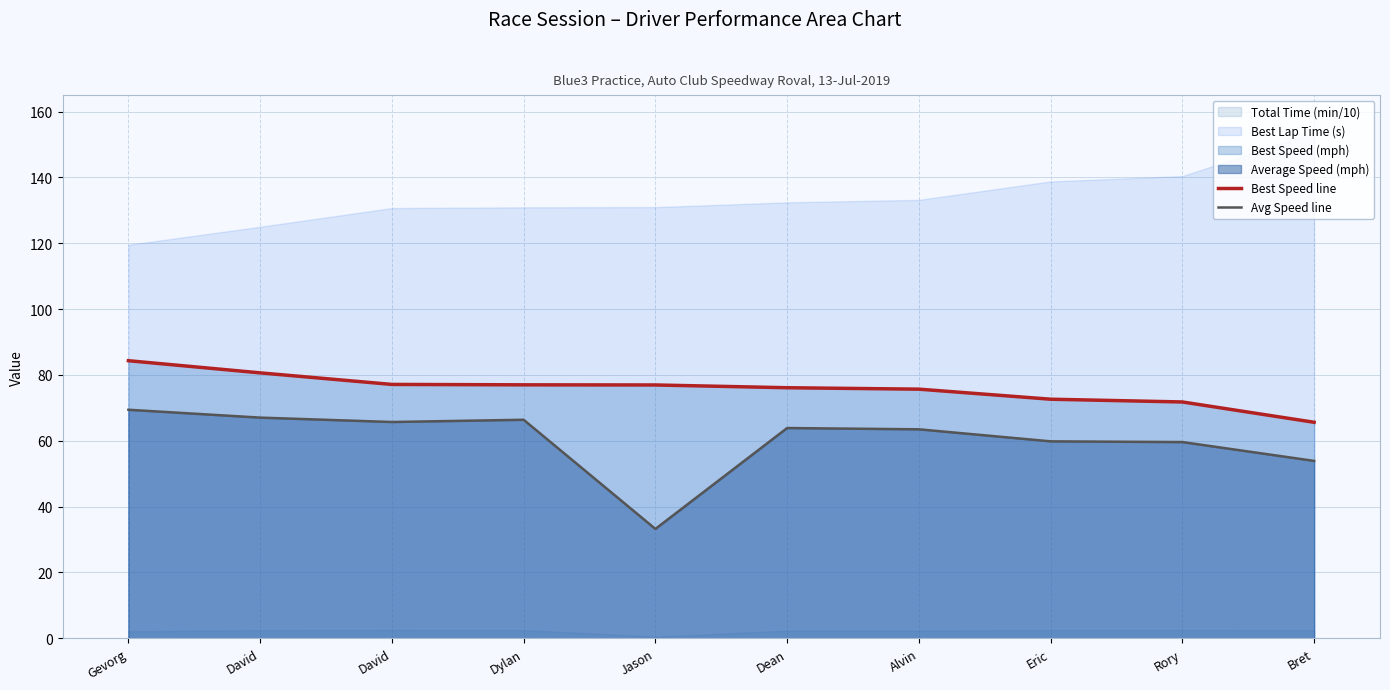

How many lines are shown in the chart?

2